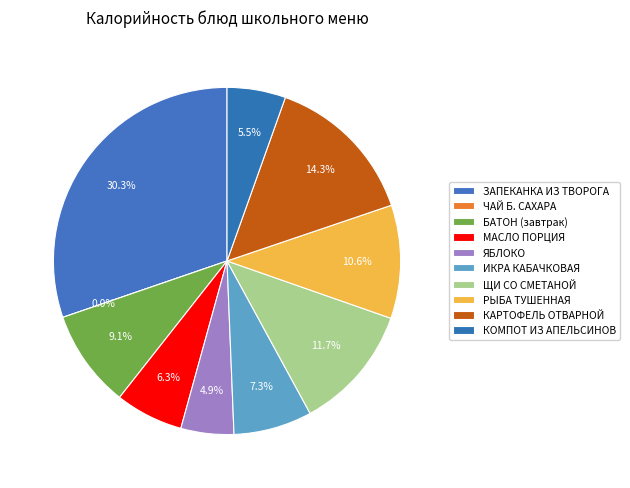

Which category has the biggest portion of the pie?

ЗАПЕКАНКА ИЗ ТВОРОГА